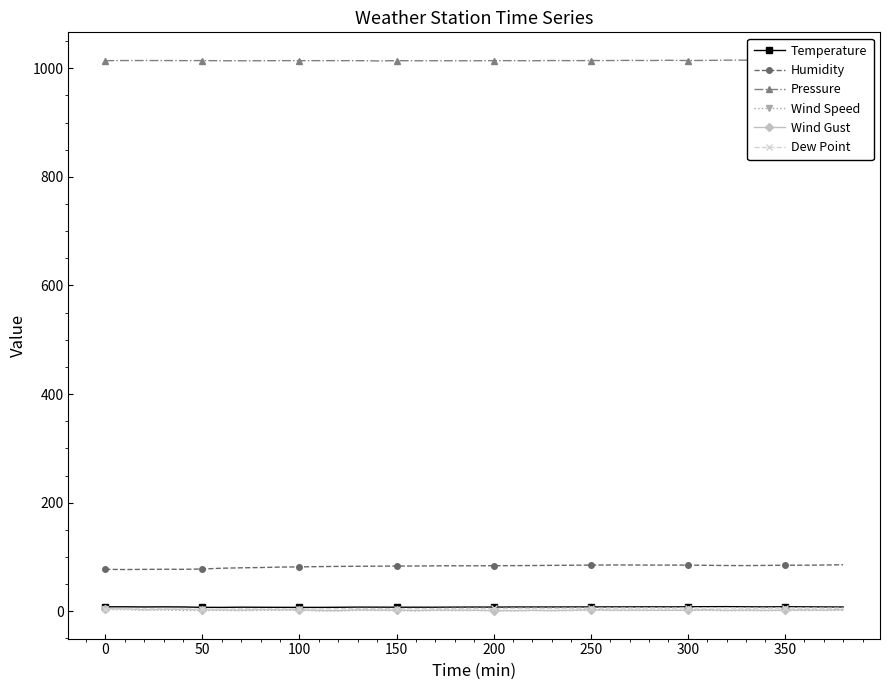

Is it true that Wind Speed equals 1.3 at 150?

True